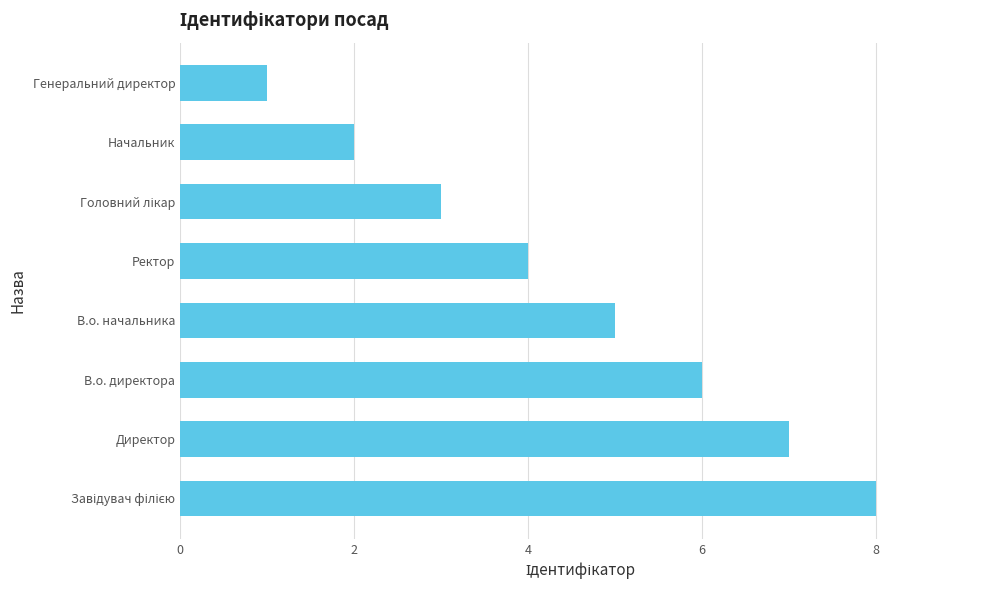

Between В.о. начальника and Генеральний директор, which is larger?

В.о. начальника